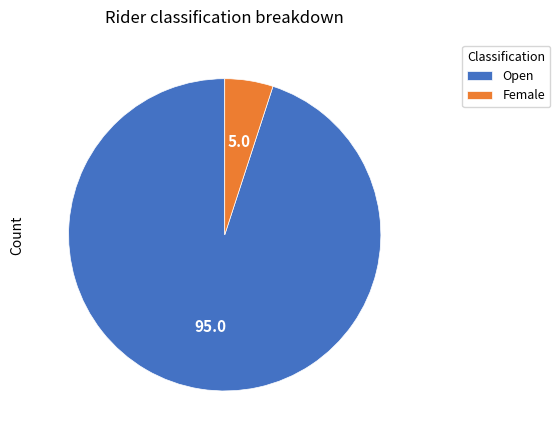

Is it true that Open is 95% of the pie?

True